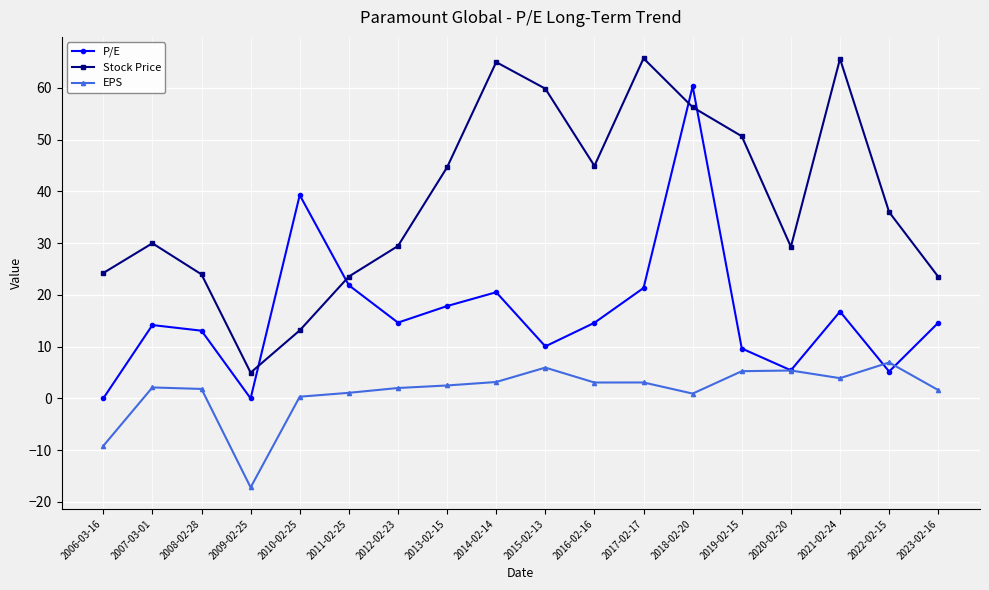

Is this an area chart (filled region under the line)?

No